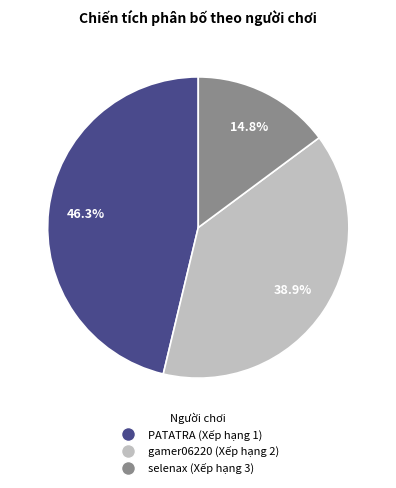

Is there a majority slice in this chart?

No